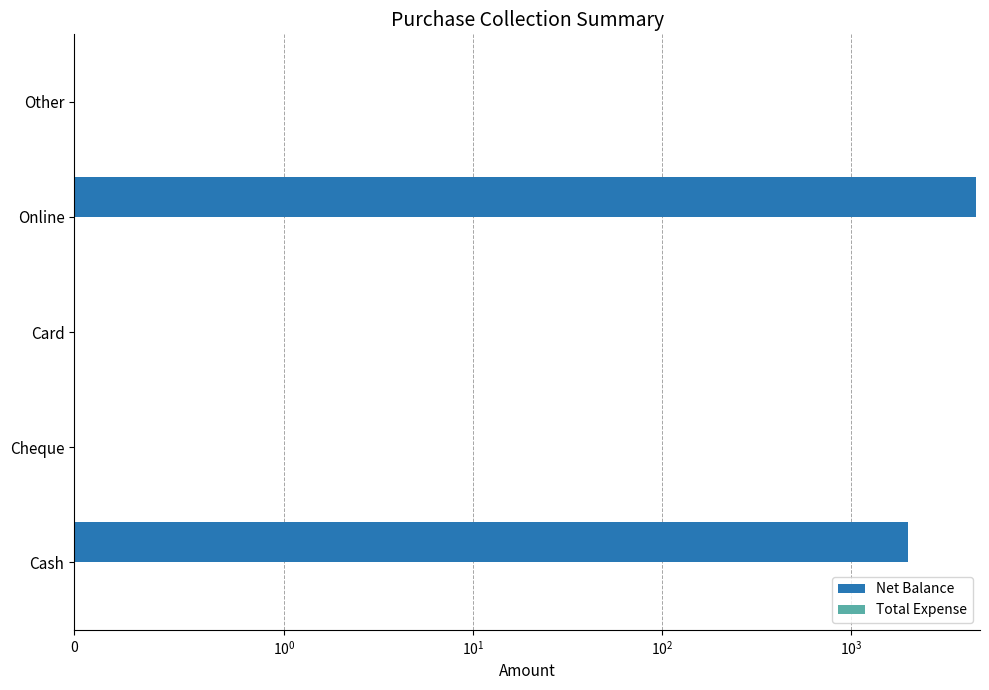

Reading left to right, extract all data points from this chart.

Net Balance: 2000.0	0.0	0.0	4600.0	0.0
Total Expense: 0.3	0.3	0.3	0.3	0.3